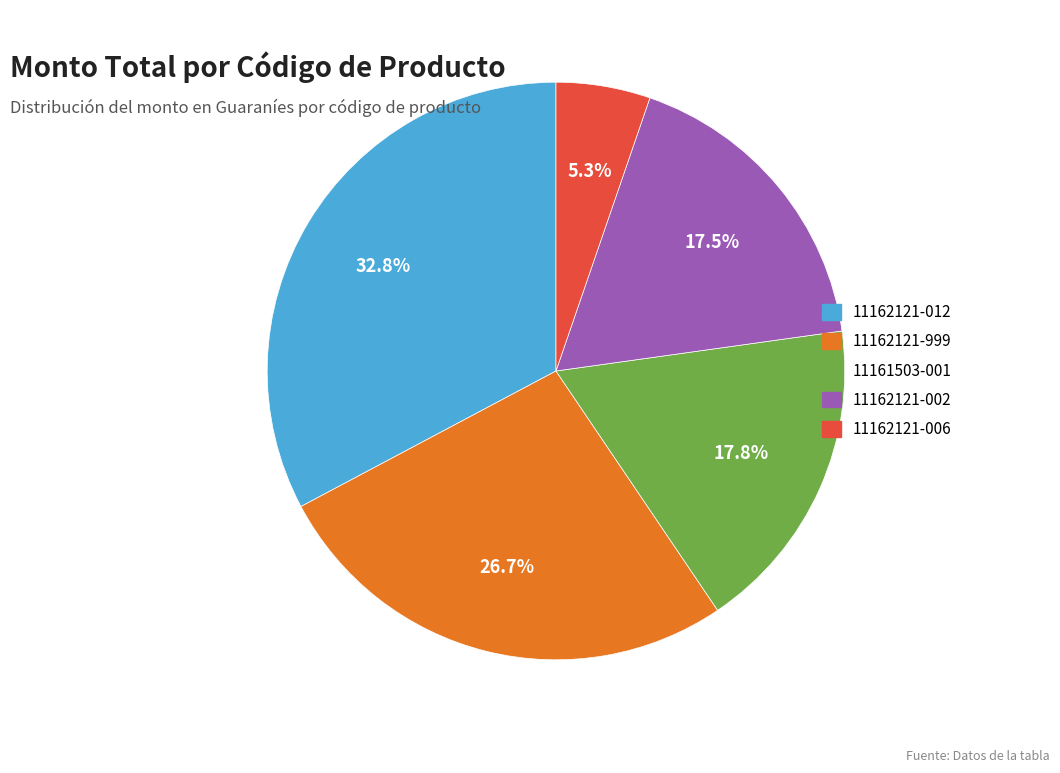

Is there any slice that represents more than half of the pie?

No